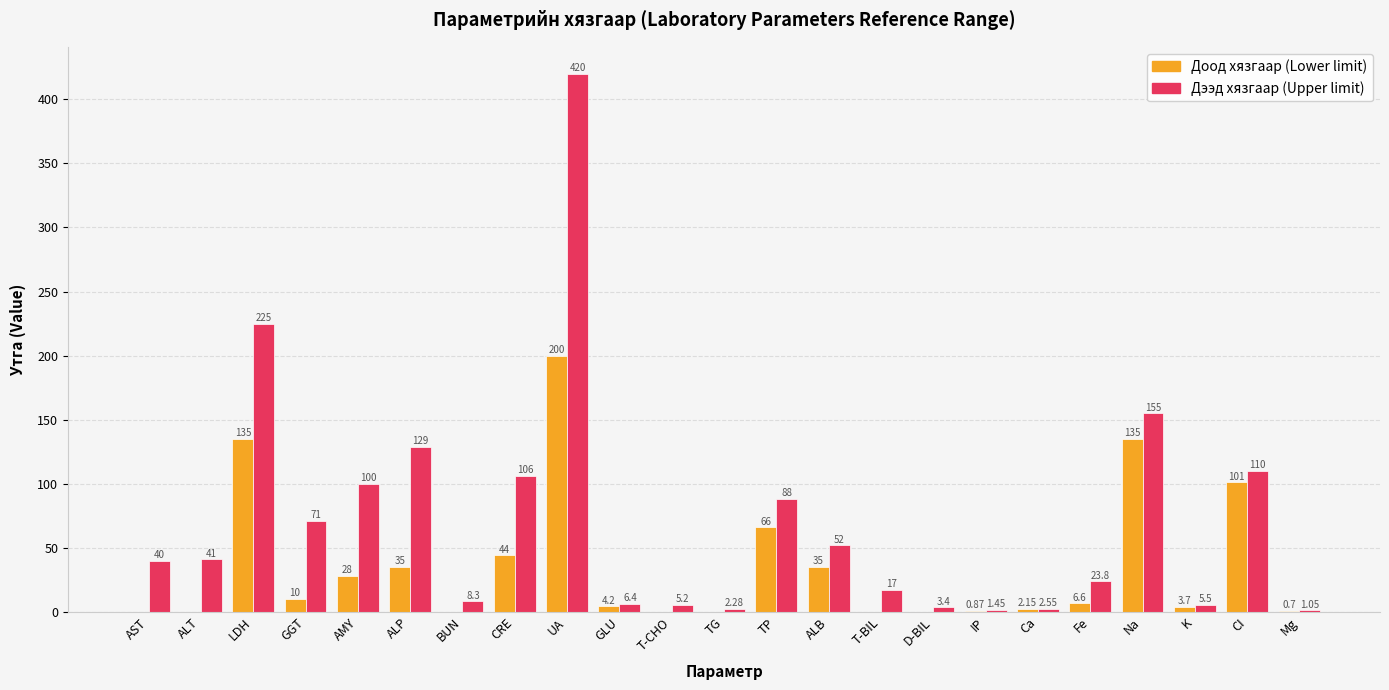

At which category is the sum across all series the highest?

UA